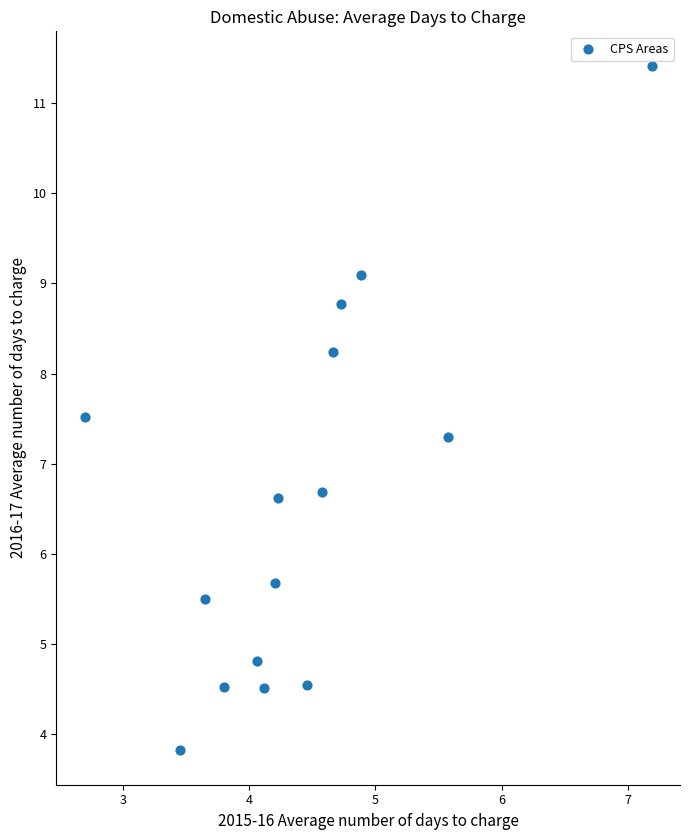

What is the range of Y values (max minus min)?

7.6